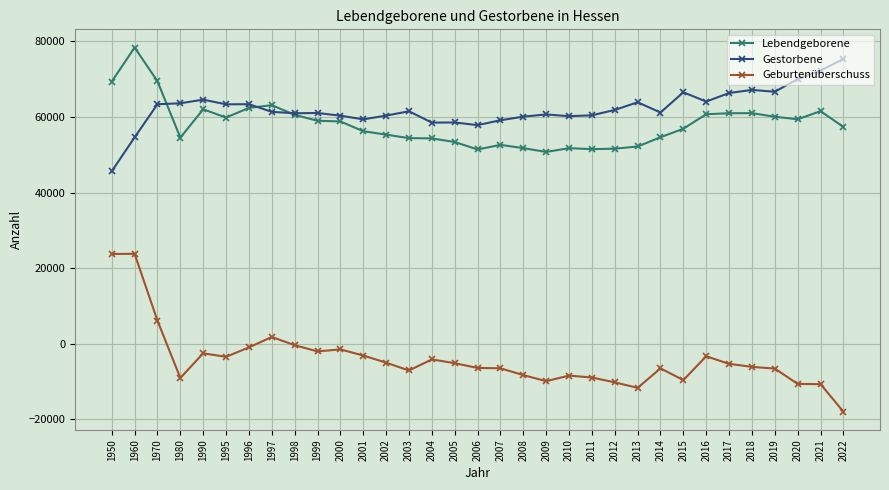

What is the value of the Gestorbene point at the 27th from the left?

64081